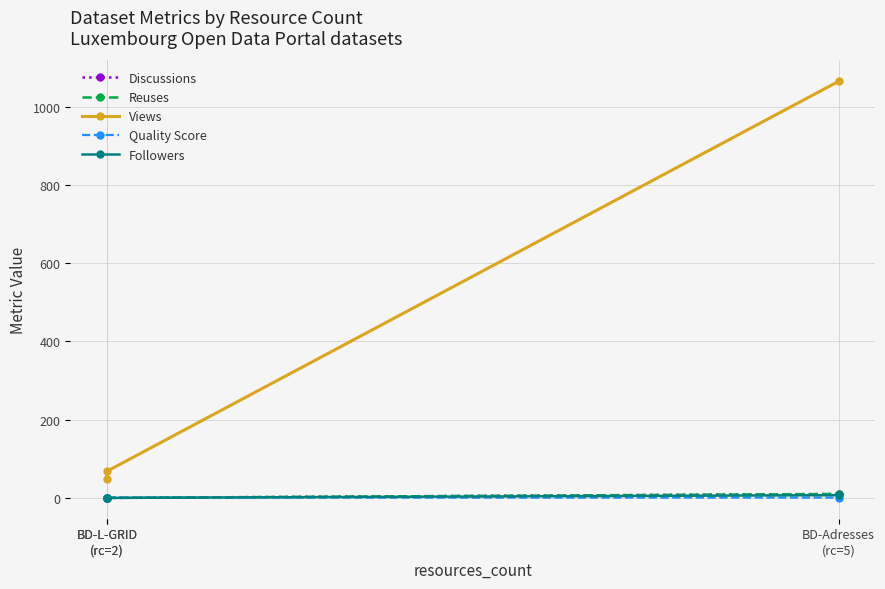

How many data points in Discussions are above 1?

1